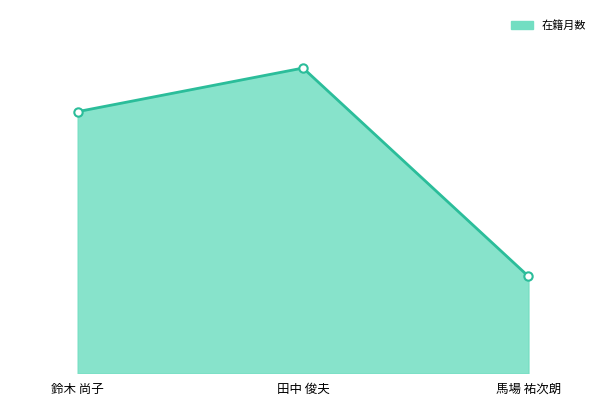

What is the ratio of the value at 鈴木 尚子 to the value at 田中 俊夫?

0.9